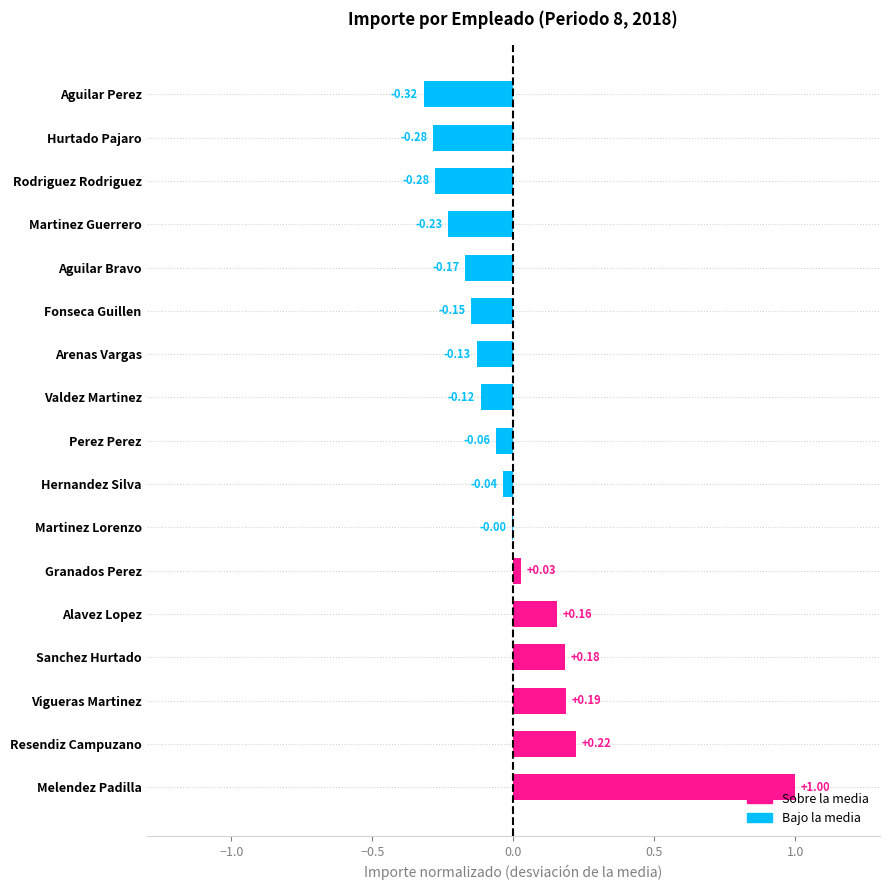

At which category does the chart reach its peak across all series?

Melendez Padilla